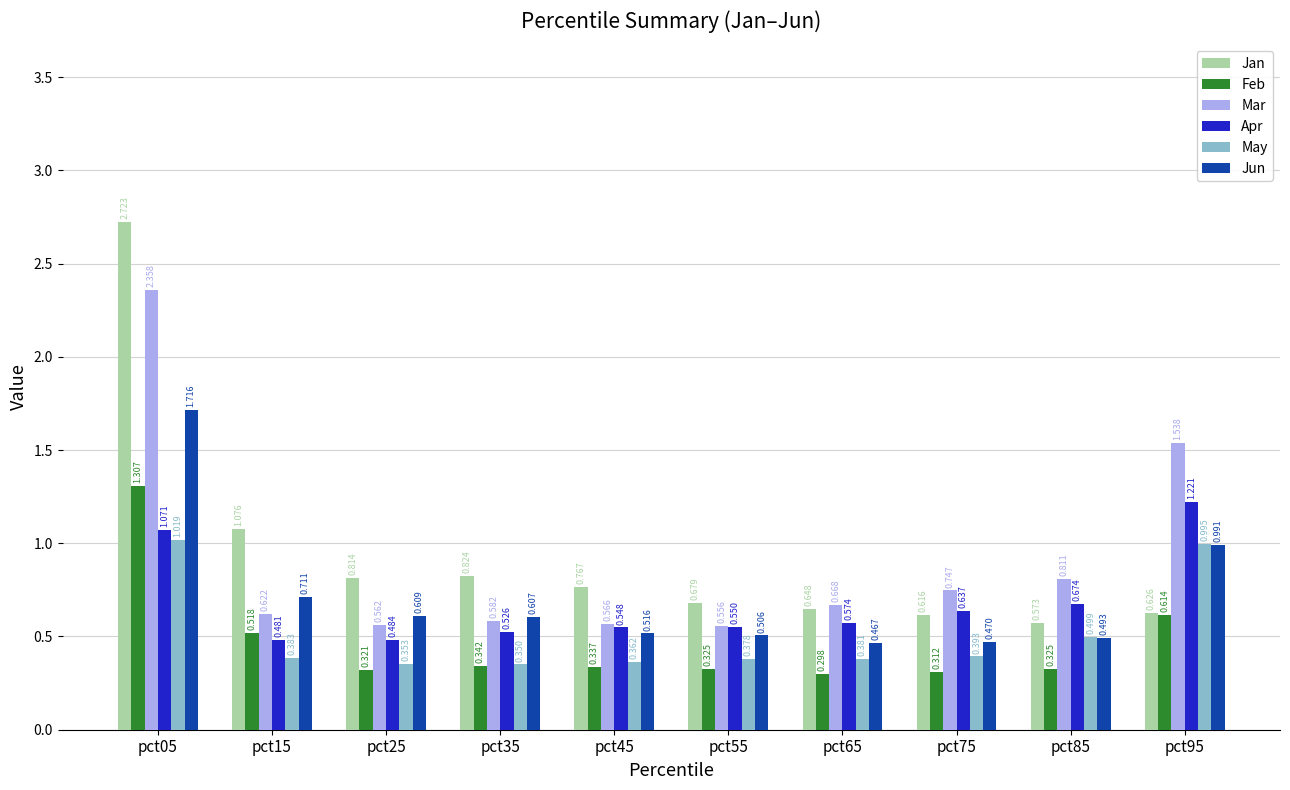

Is the value of Jan at pct25 greater than the value of Jun at pct75?

Yes